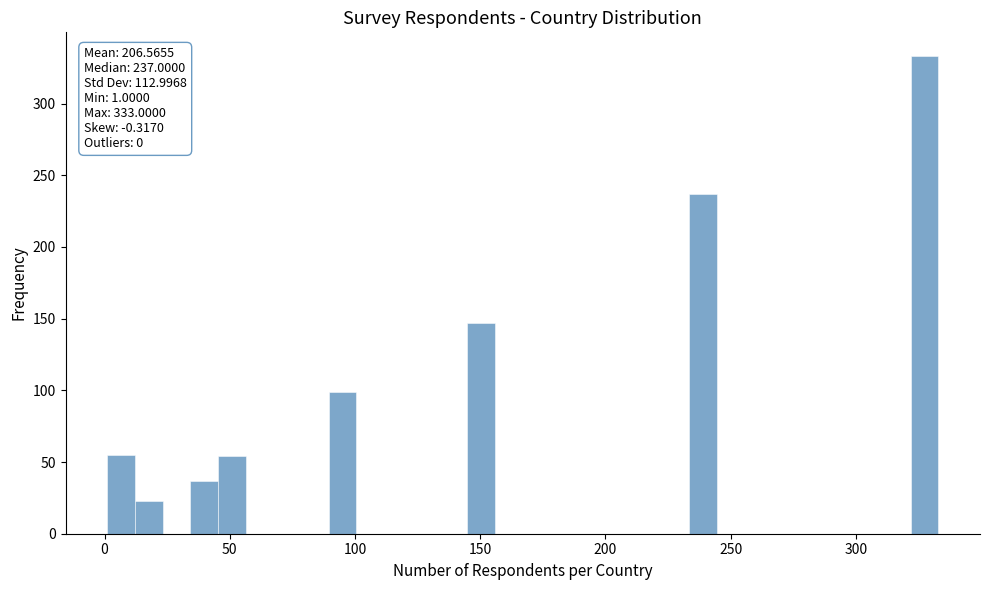

Read against the x-axis, roughly where is the centre of the tallest bar?

325